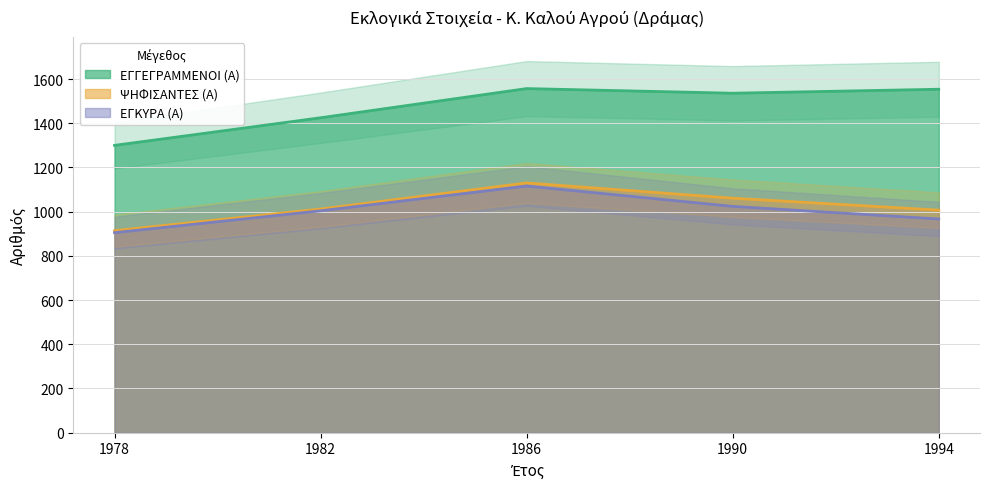

What is the sum of the ΨΗΦΙΣΑΝΤΕΣ (Α) values at 1982 and 1990?

2073